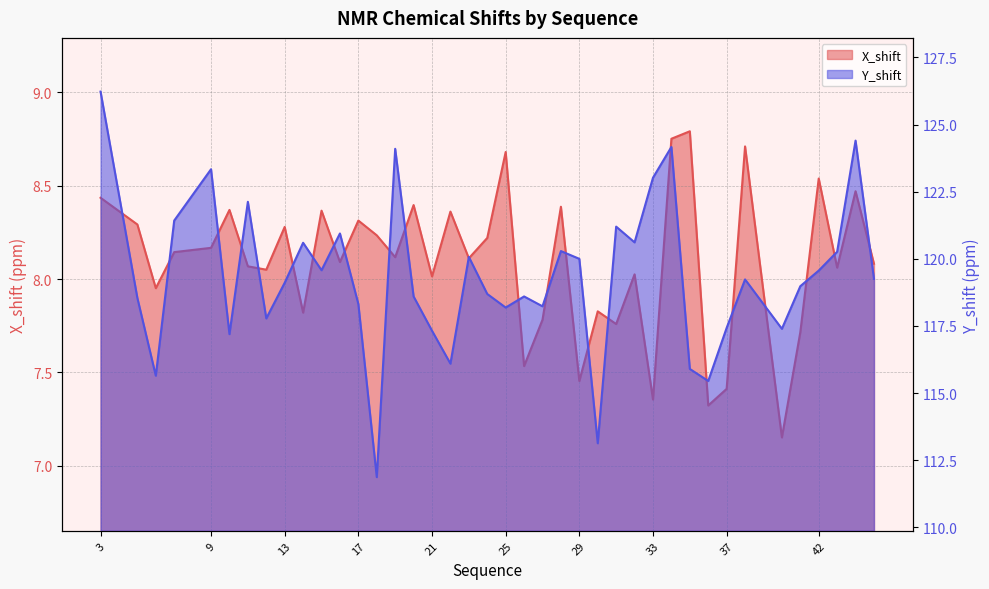

The value of X_shift at 15 is 4.3. True or false?

False